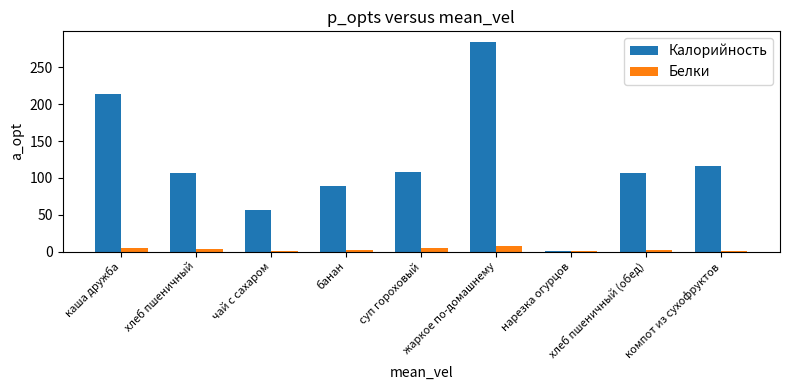

Where does the Калорийность series first go above 107?

каша дружба